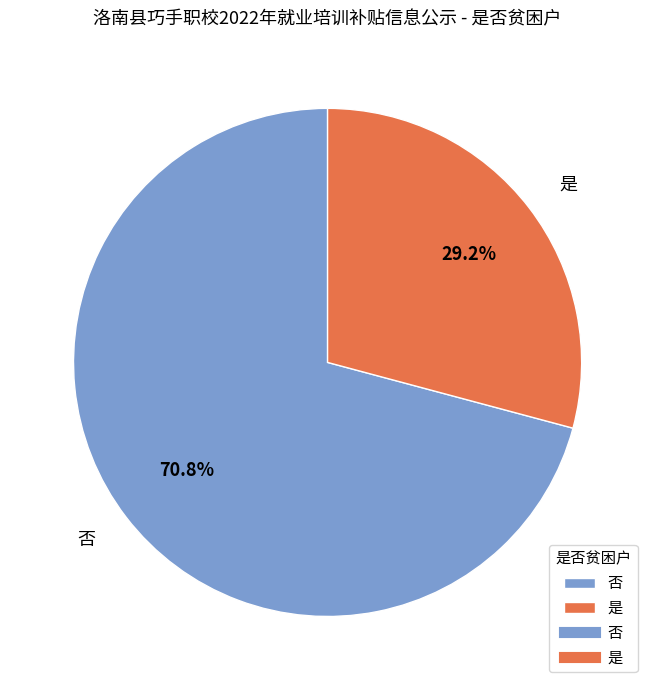

What percentage do 否 and 是 together represent?

100.0%